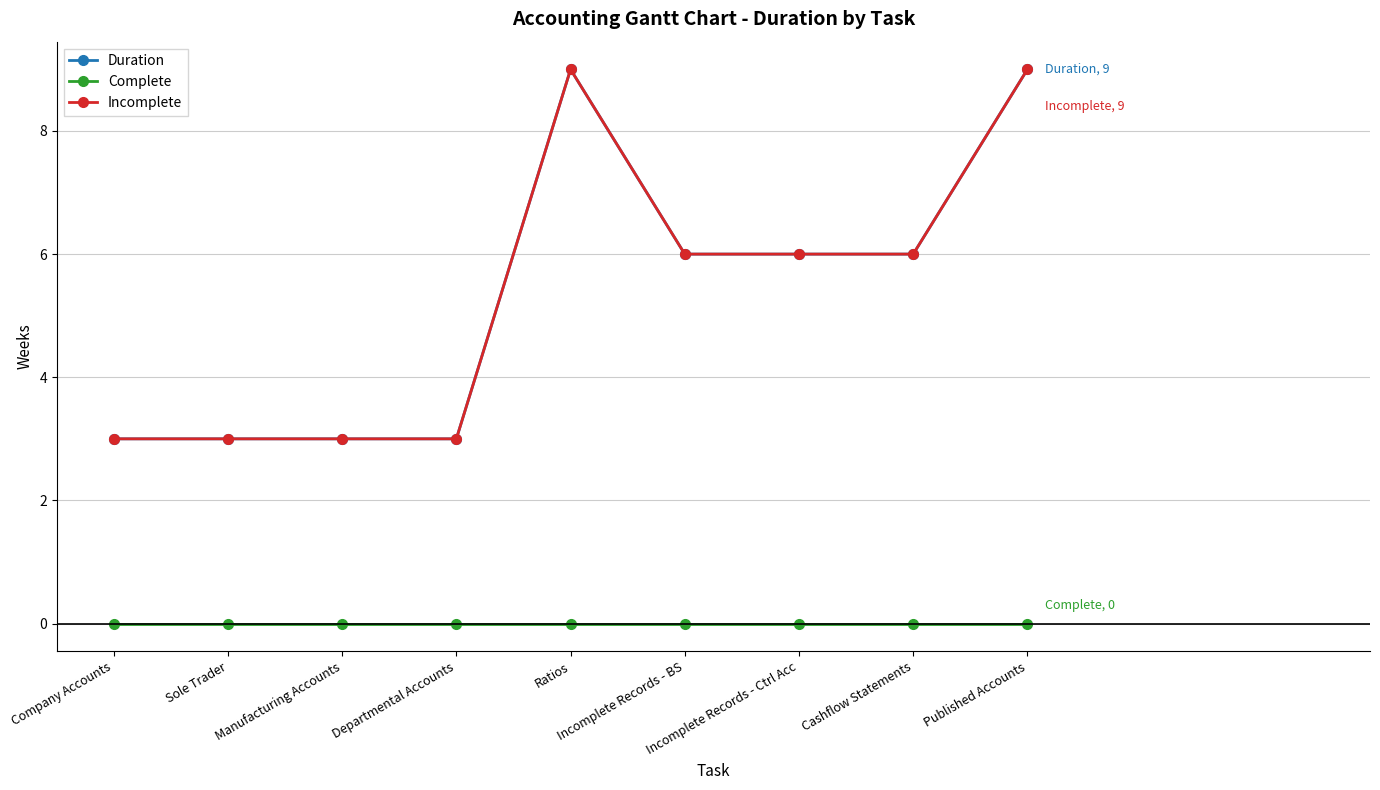

What is the sum of all Incomplete values?

48